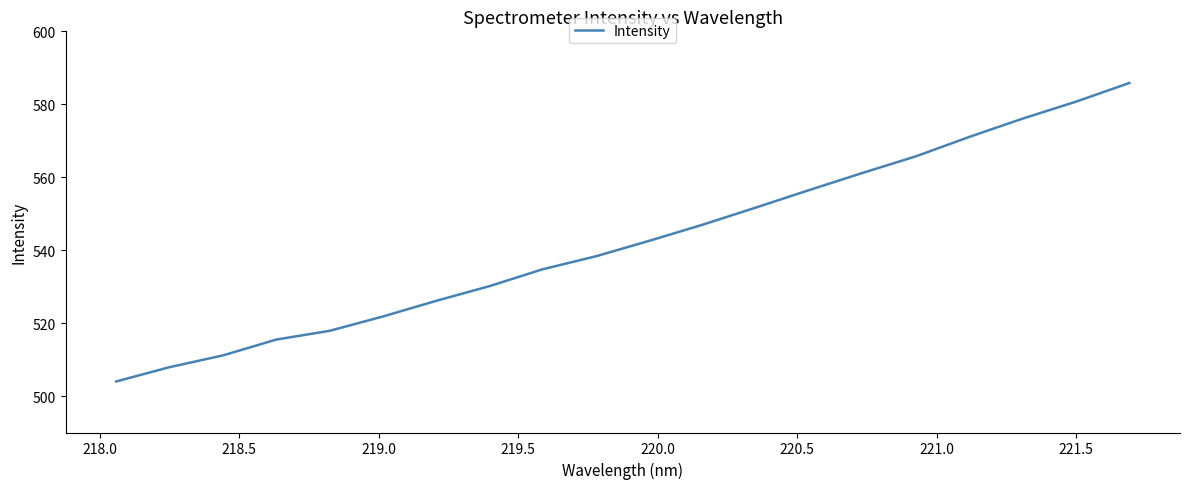

What is the maximum value shown in the chart?

585.8